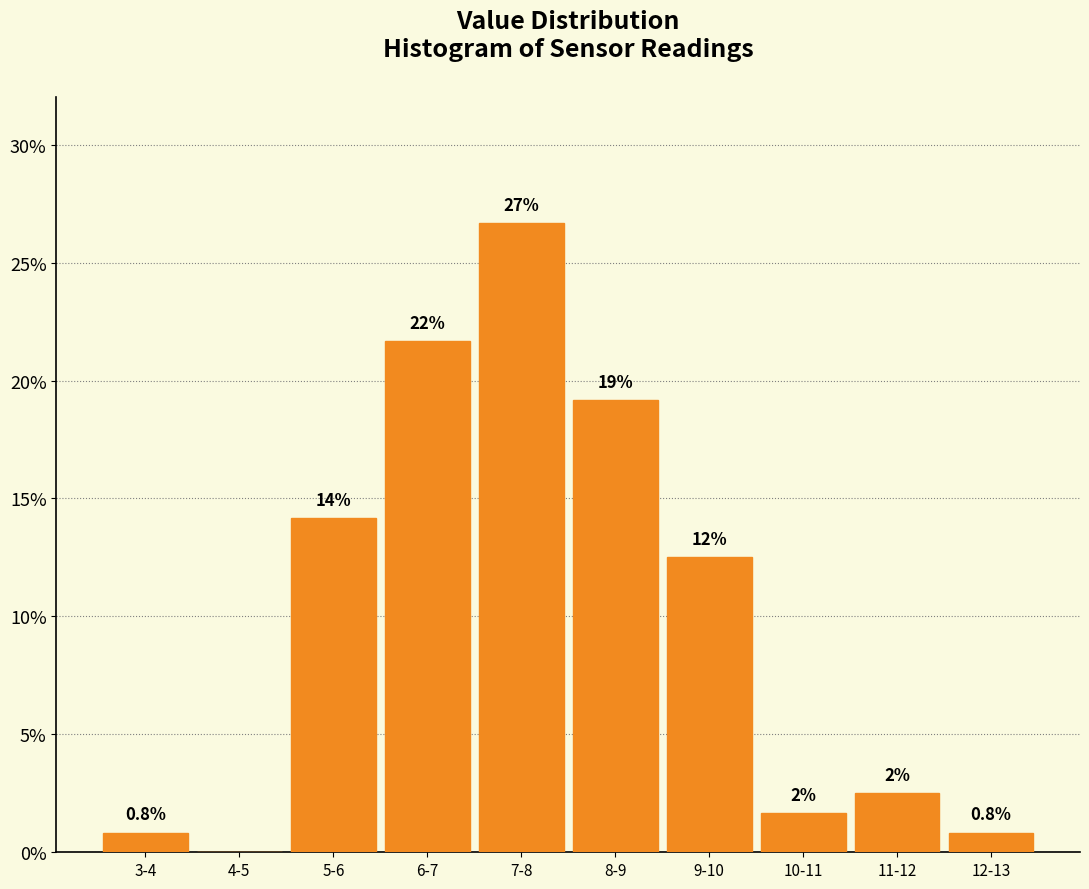

Are the bars horizontal?

No